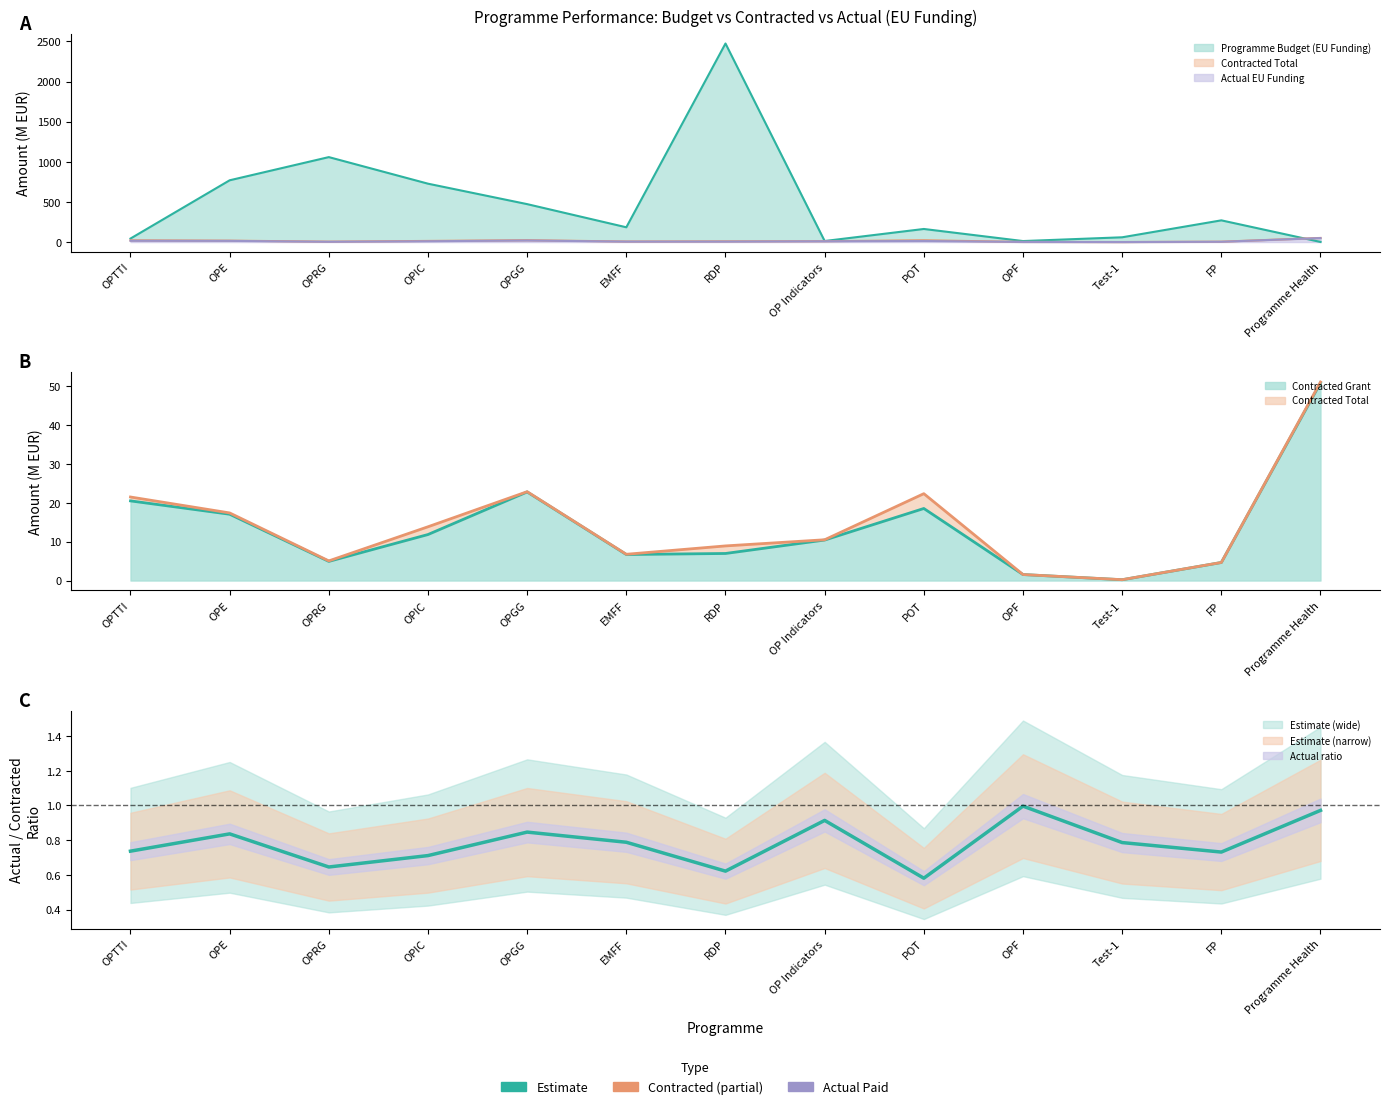

At Test-1, list the series in order from smallest to largest.

Actual EU Funding, Contracted Grant, Contracted Total, Programme Budget (EU Funding)